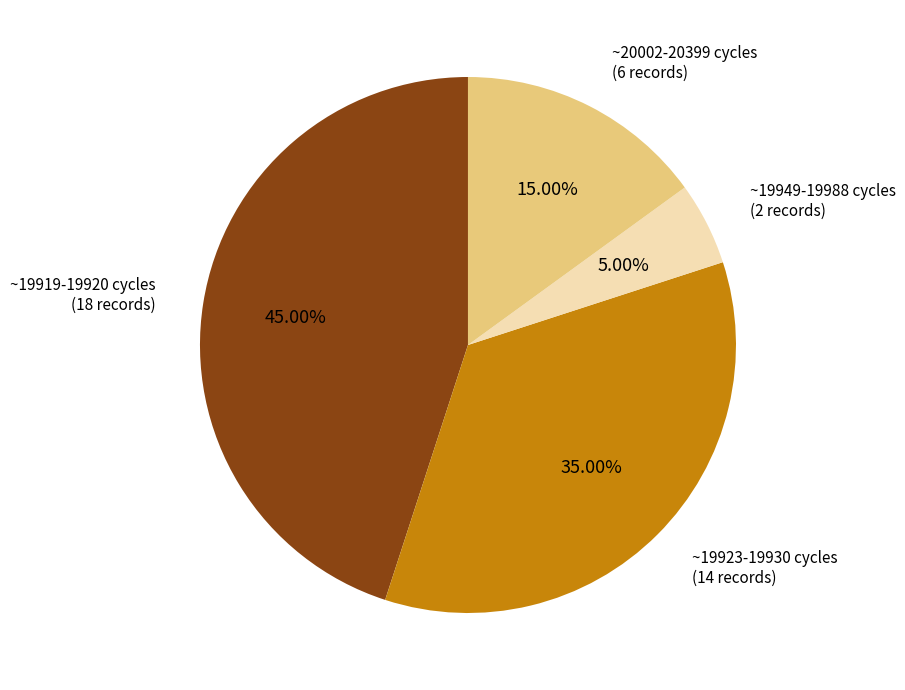

How many slices are in this pie chart?

4